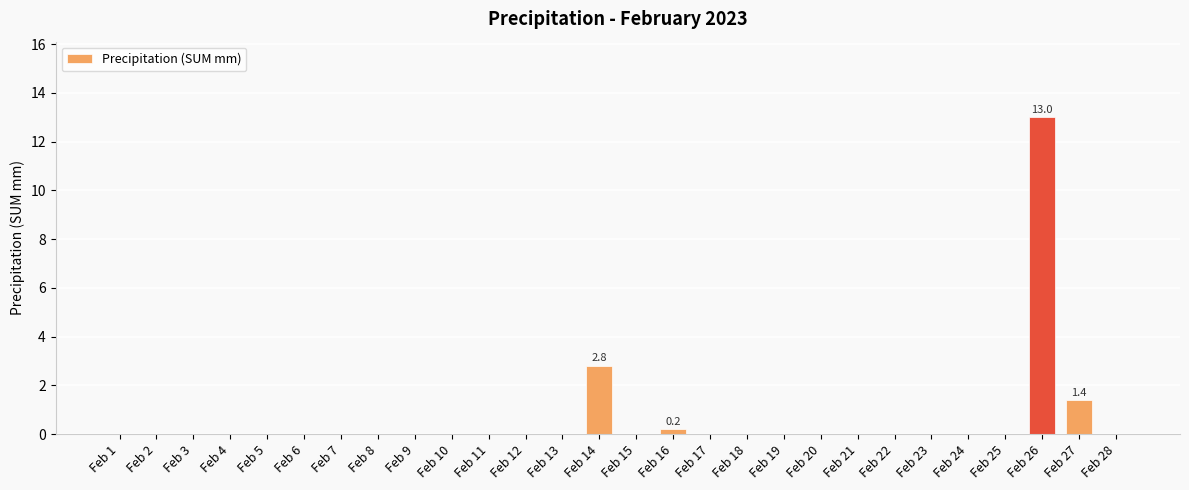

Reading right to left, extract all data points from this chart.

0.0	1.4	13.0	0.0	0.0	0.0	0.0	0.0	0.0	0.0	0.0	0.0	0.2	0.0	2.8	0.0	0.0	0.0	0.0	0.0	0.0	0.0	0.0	0.0	0.0	0.0	0.0	0.0